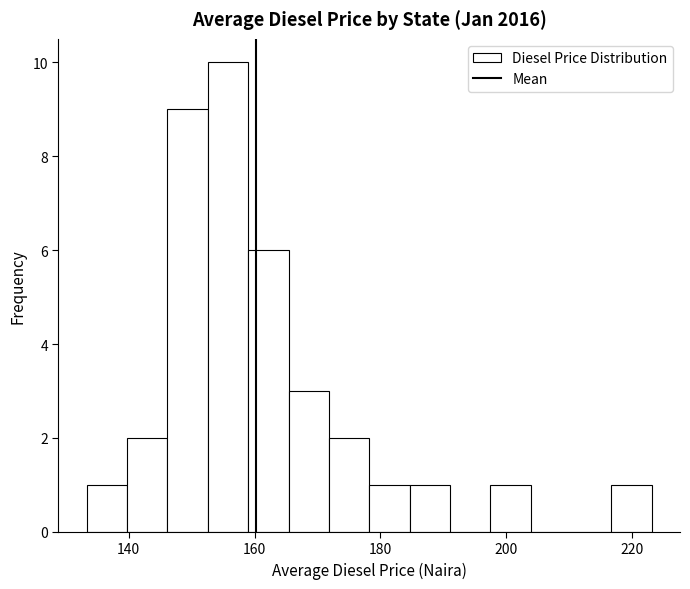

Read against the x-axis, roughly where is the centre of the tallest bar?

156